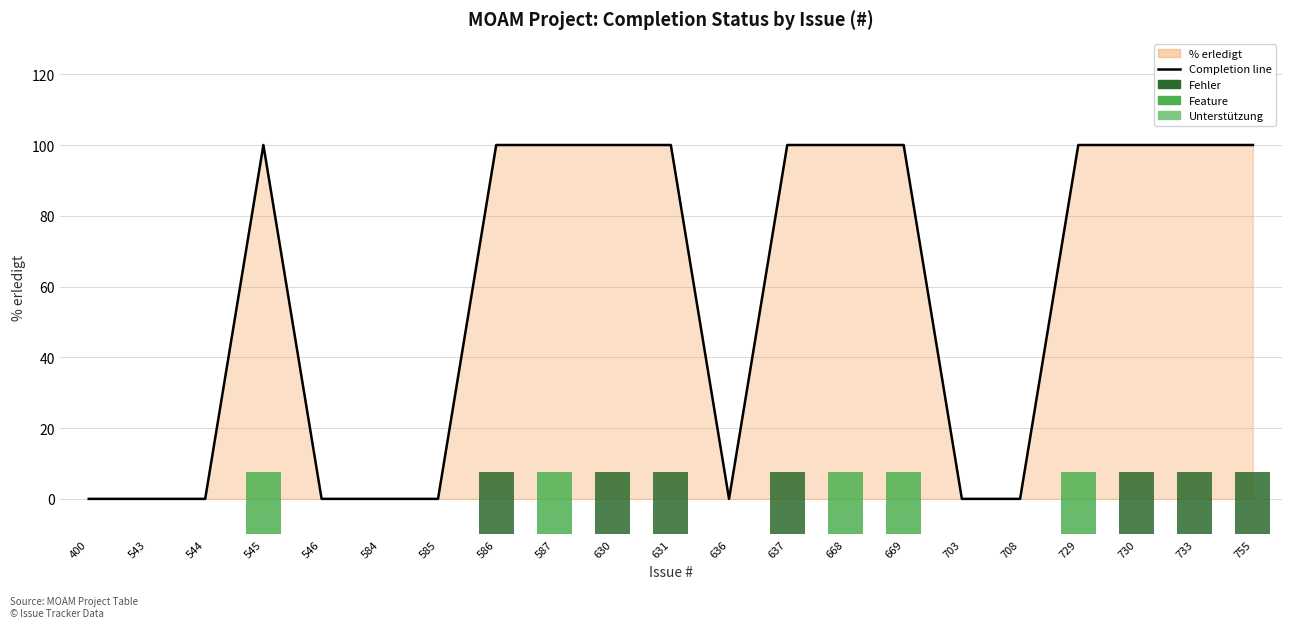

Which series has the largest total across all categories?

% erledigt (line)